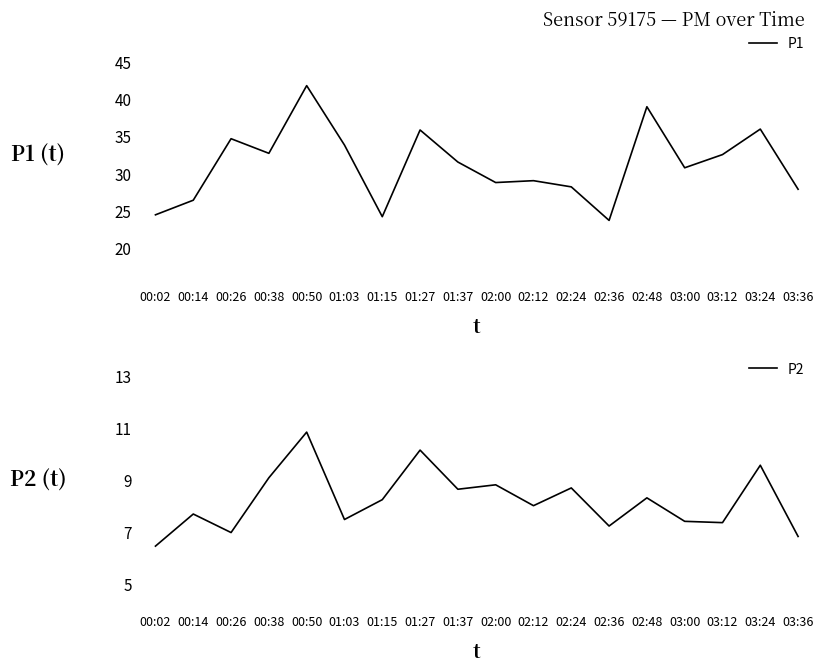

Reading right to left, transcribe all the data shown in this chart.

P1: 03:36=27.9	03:24=35.9	03:12=32.5	03:00=30.7	02:48=38.9	02:36=23.7	02:24=28.2	02:12=29.0	02:00=28.8	01:37=31.5	01:27=35.8	01:15=24.2	01:03=33.8	00:50=41.8	00:38=32.7	00:26=34.6	00:14=26.4	00:02=24.4
P2: 03:36=6.8	03:24=9.6	03:12=7.3	03:00=7.4	02:48=8.3	02:36=7.2	02:24=8.7	02:12=8.0	02:00=8.8	01:37=8.6	01:27=10.1	01:15=8.2	01:03=7.5	00:50=10.8	00:38=9.1	00:26=7.0	00:14=7.7	00:02=6.5